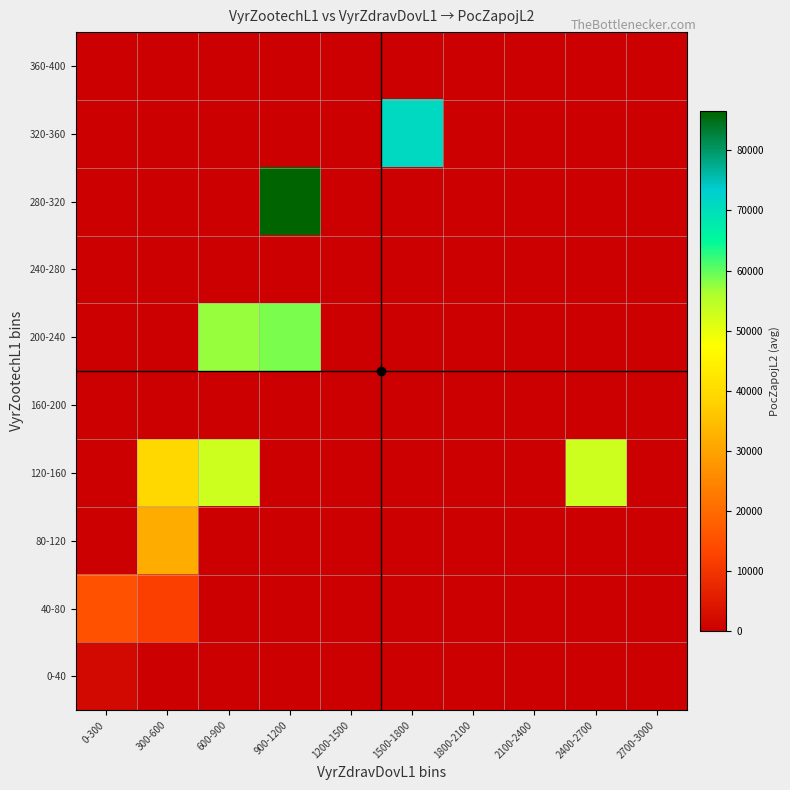

At how many categories does at least one series exceed 13718?

6